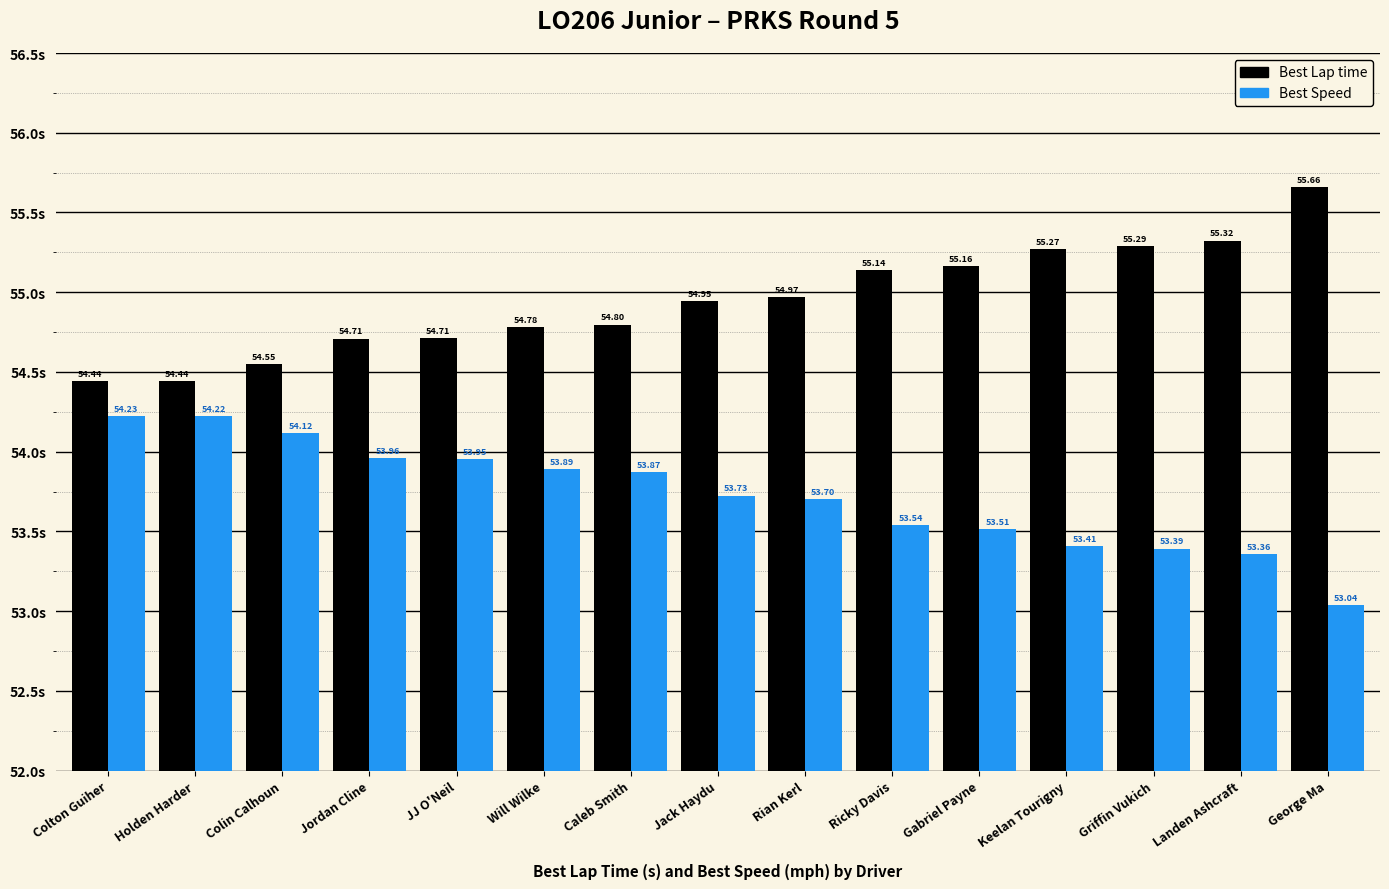

What position from the right is Jack Haydu?

8